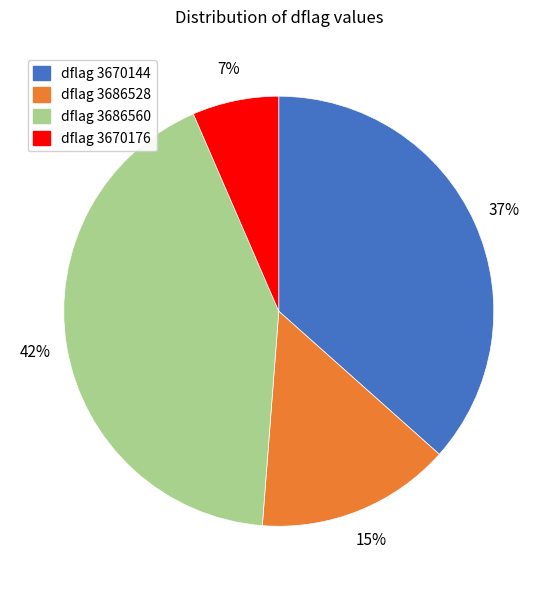

Is there a majority slice in this chart?

No